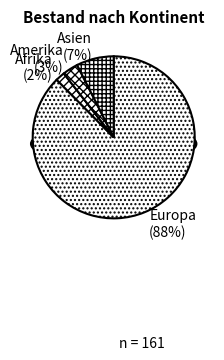

Does any single category account for the majority?

Yes